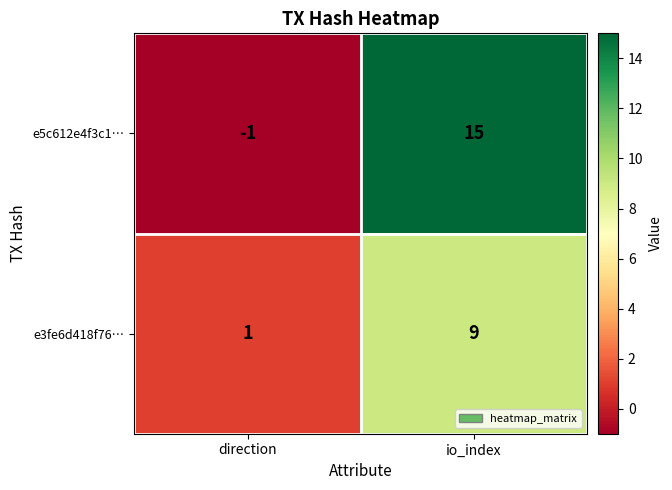

Reading right to left, extract all data points from this chart.

e5c612e4f3c1…: io_index=15	direction=-1
e3fe6d418f76…: io_index=9	direction=1